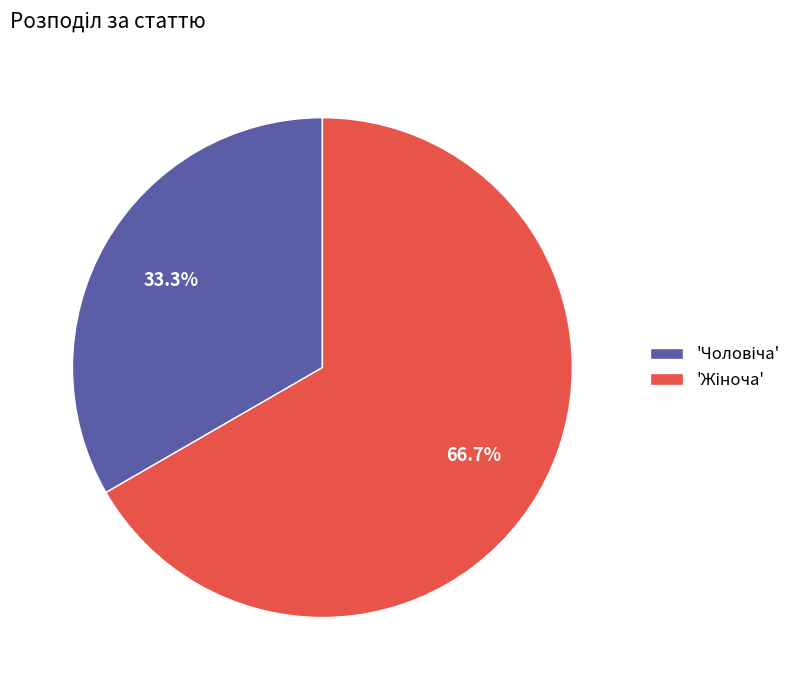

Is there a majority slice in this chart?

Yes